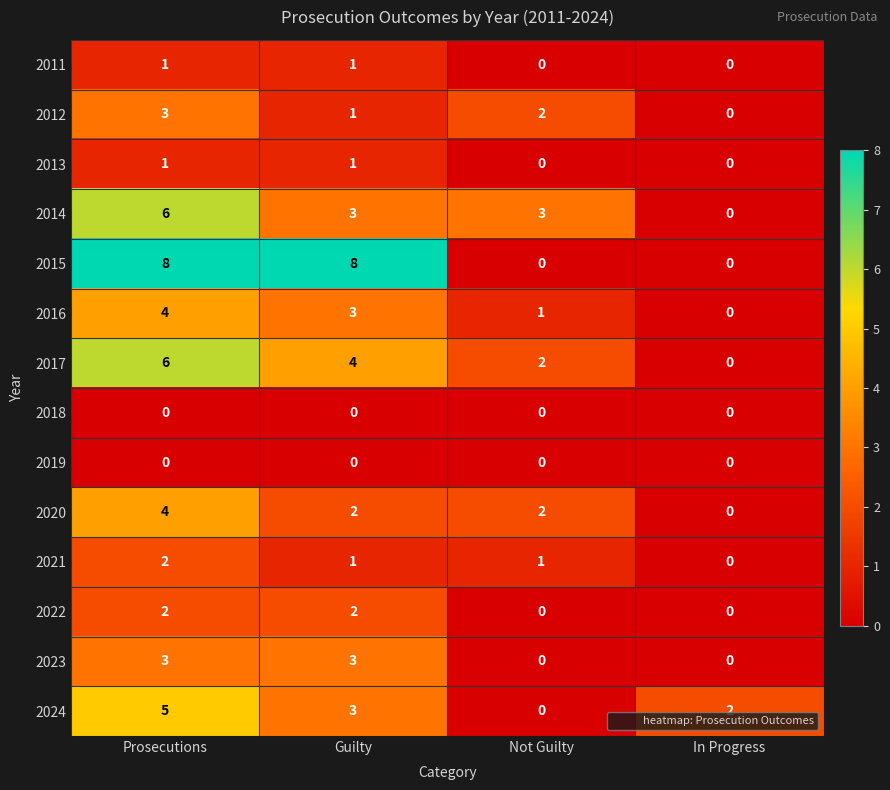

Which series changed the most between Guilty and Not Guilty?

2015